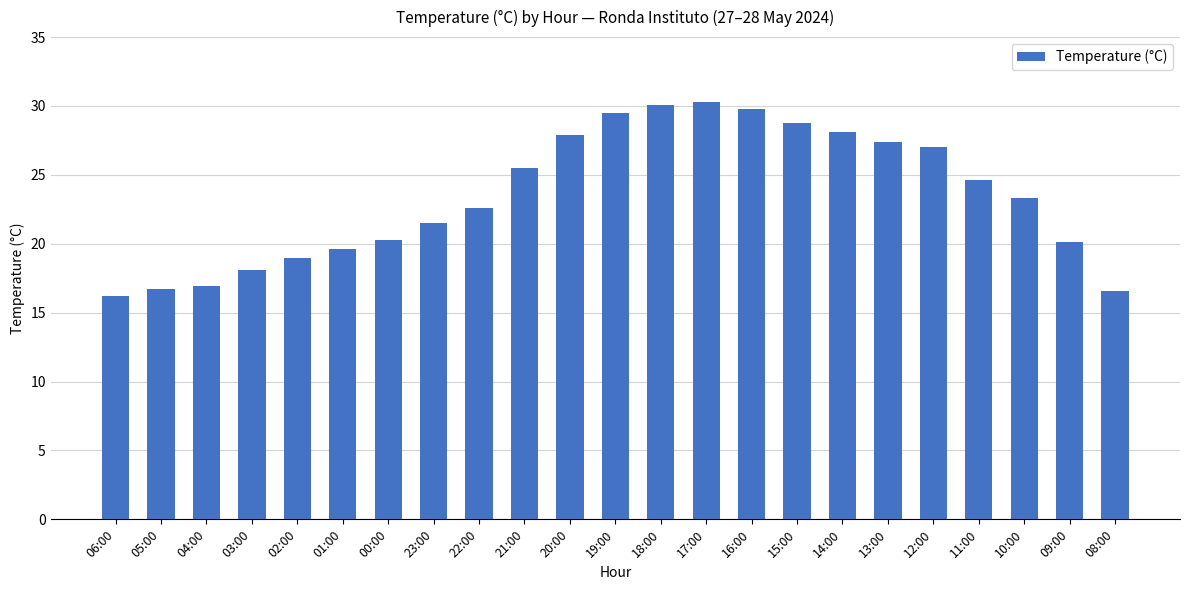

What is the difference between the maximum and minimum values?

14.1